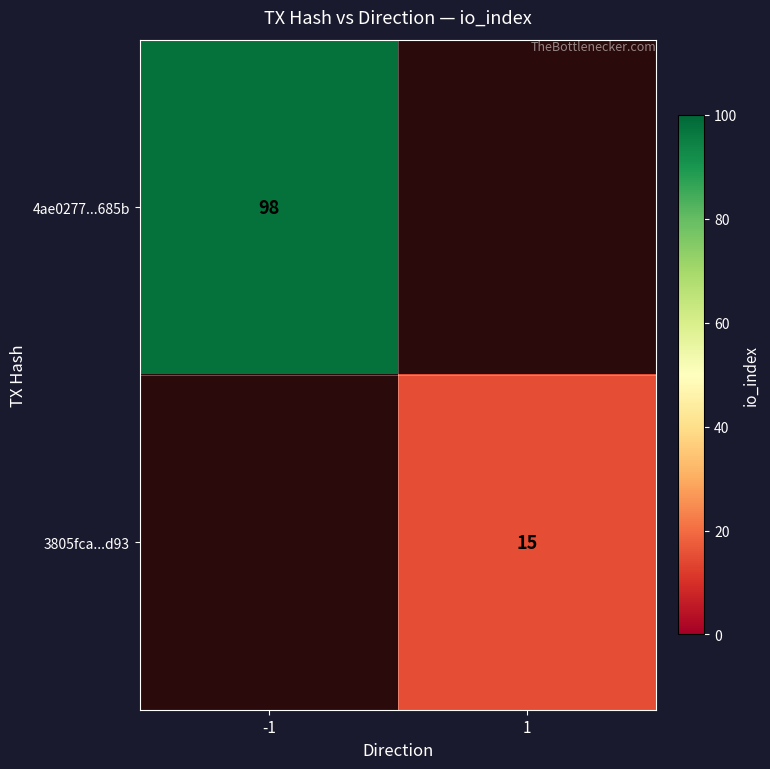

At how many categories does at least one series exceed 57?

1